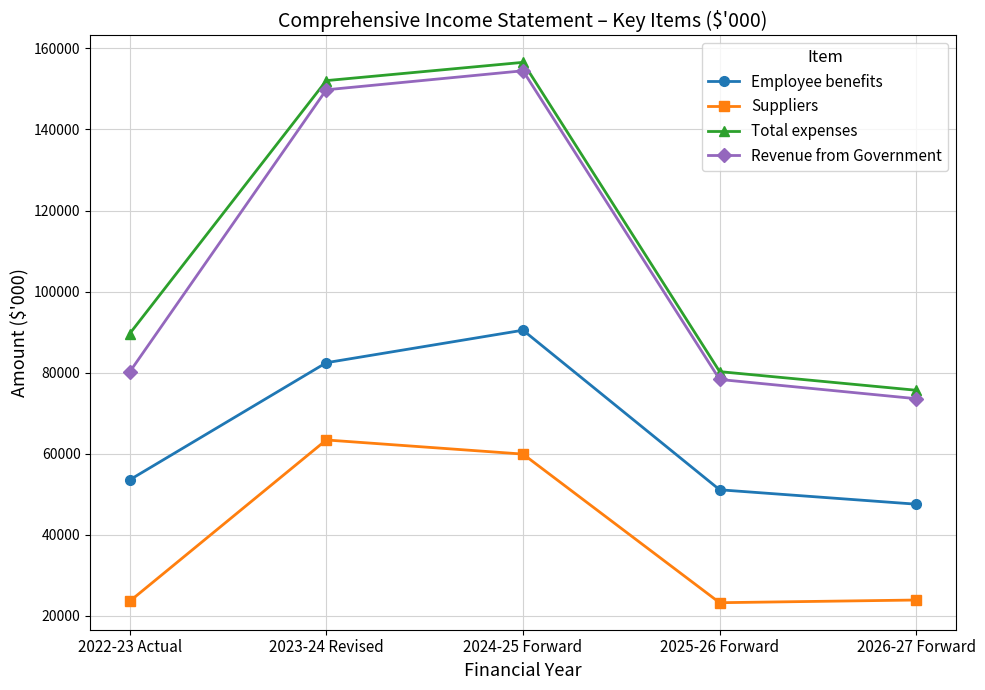

At which category does Employee benefits reach its first local peak?

2024-25 Forward